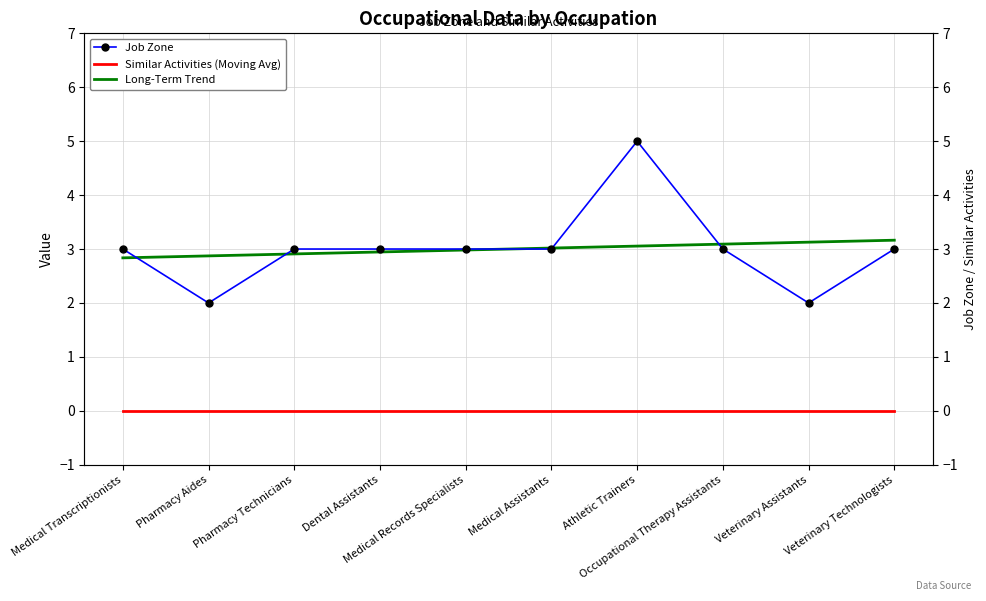

The Long-Term Trend series shows 2.9 at Dental Assistants. True or false?

True